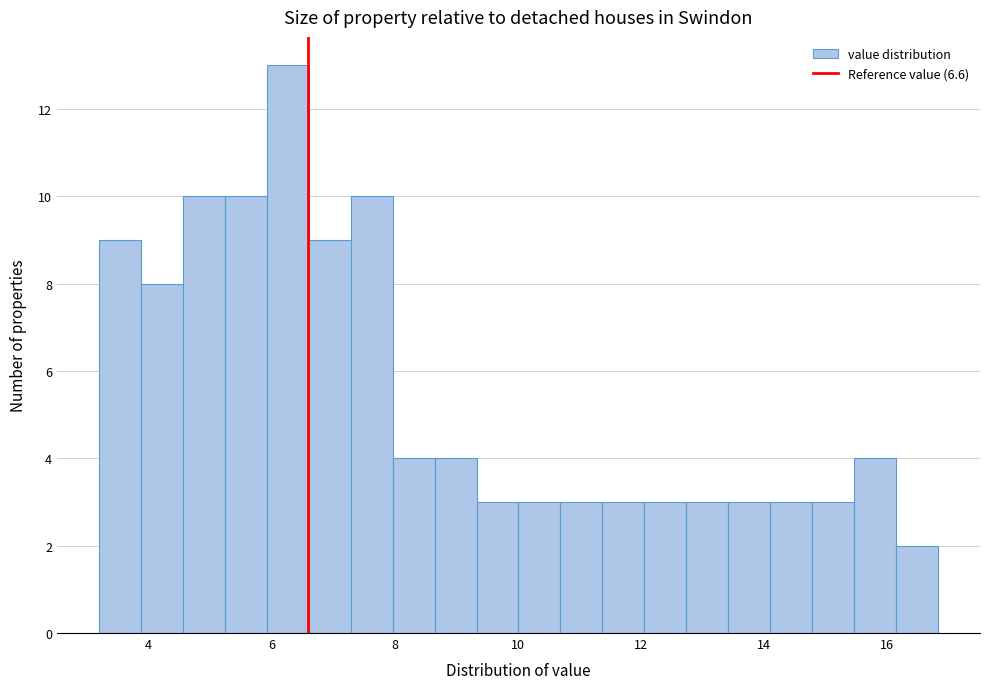

Around what value on the x-axis is the tallest bar? Give the approximate position of its centre, as read against the axis.

6.2